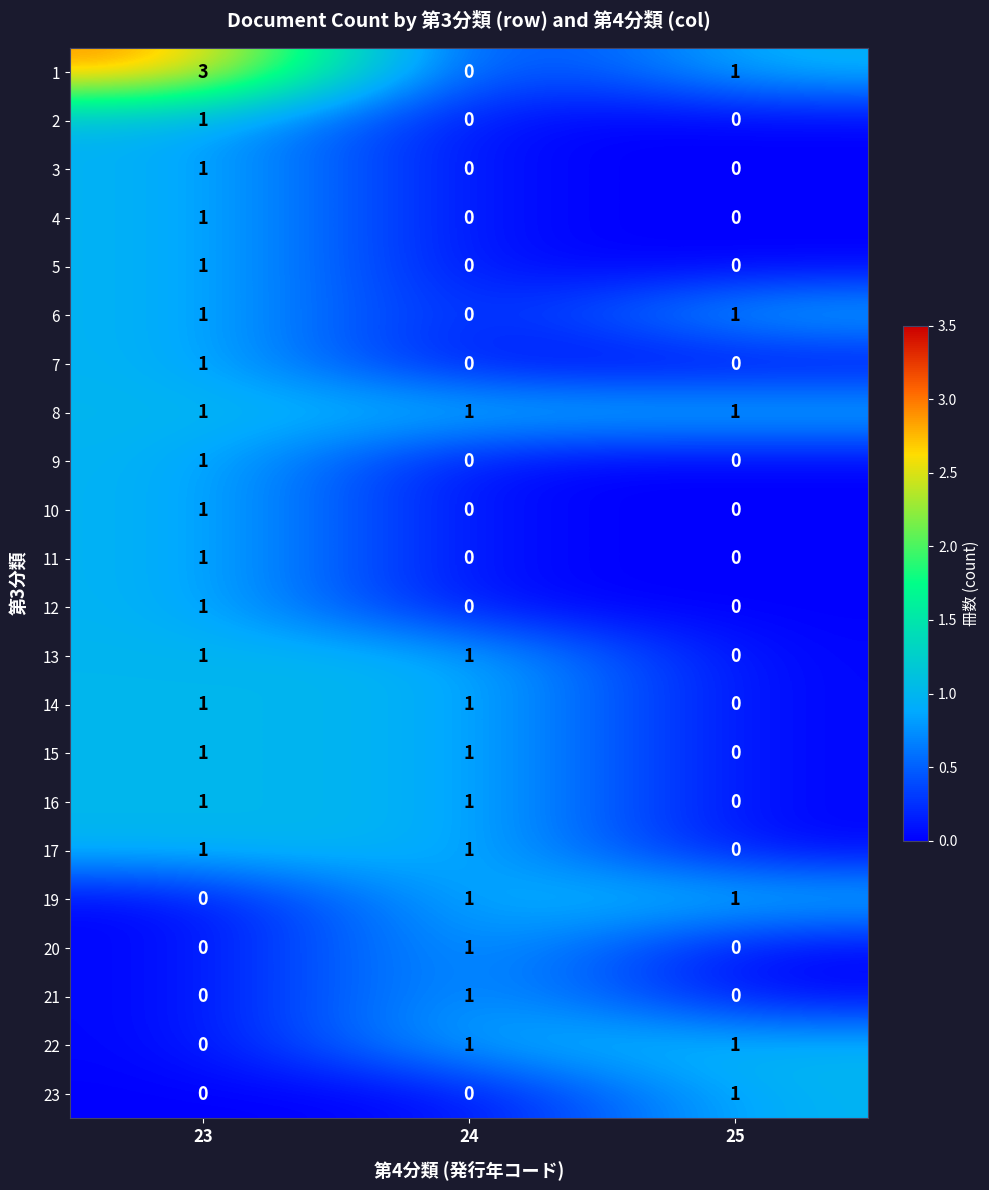

True or false: 14 has a value of 0 at 25.

True